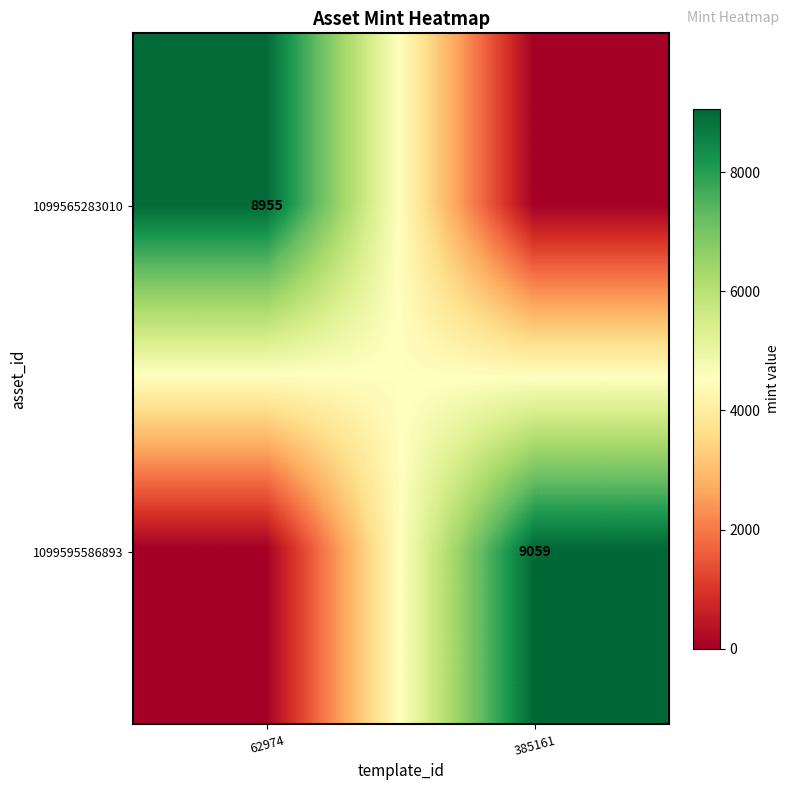

How many categories are shown in the chart?

2